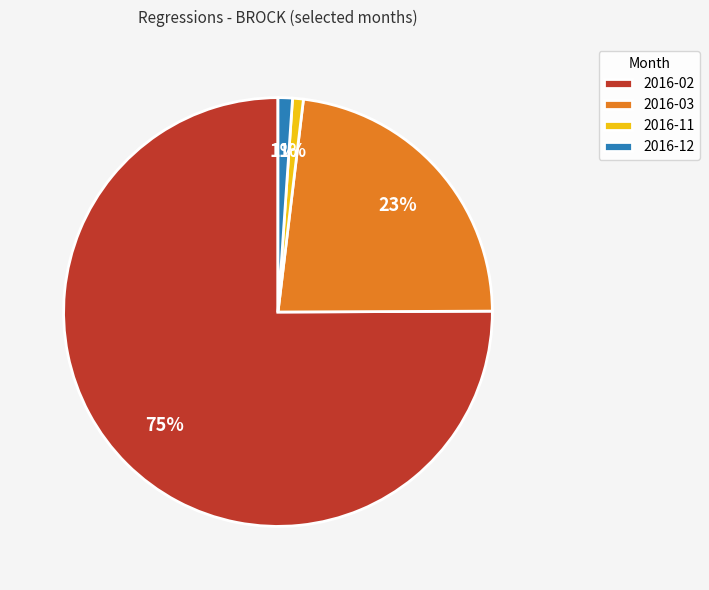

How many slices are in this pie chart?

4